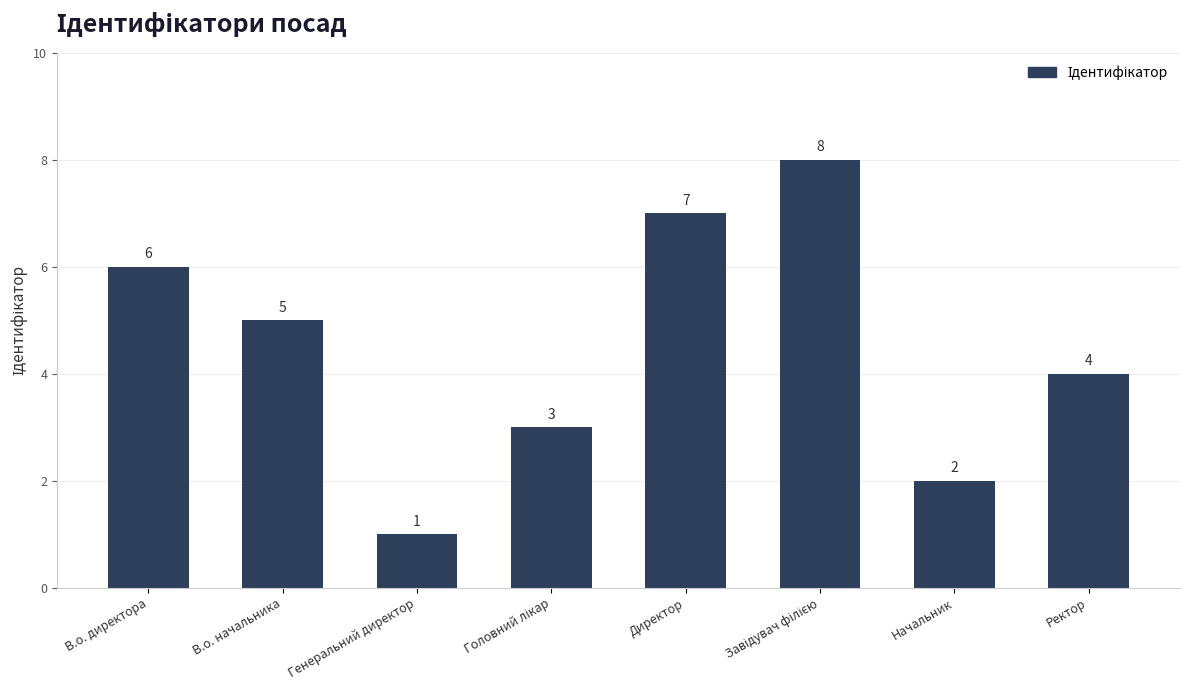

The chart shows a value of 7 at Директор. True or false?

True